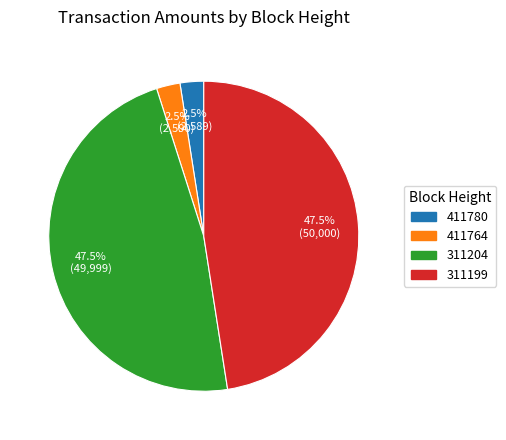

How many segments does this pie chart have?

4